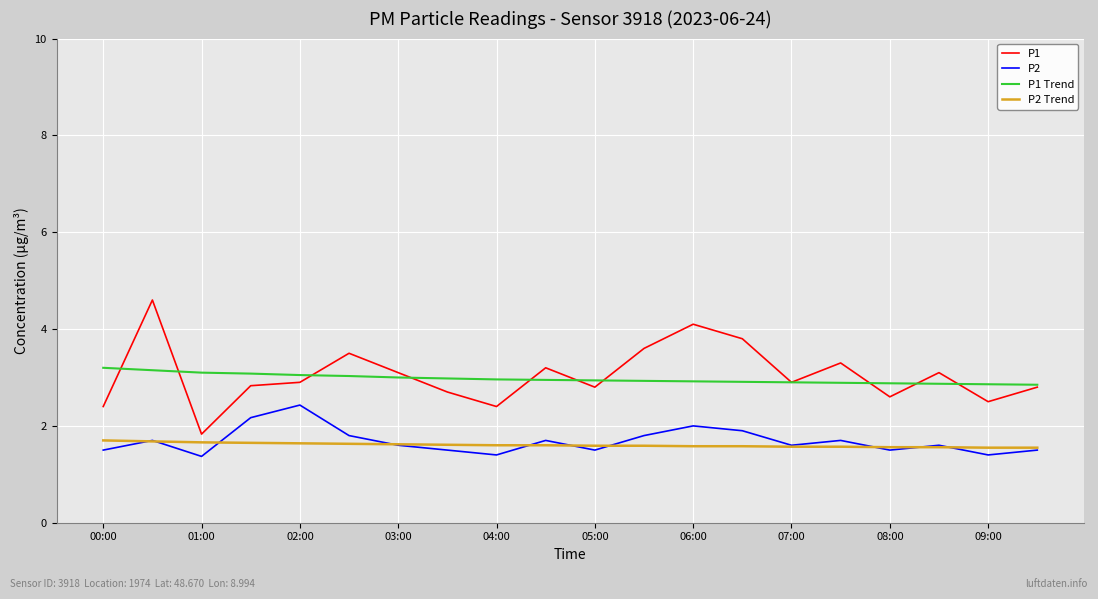

What is the average value of the P2 Trend series?

1.6